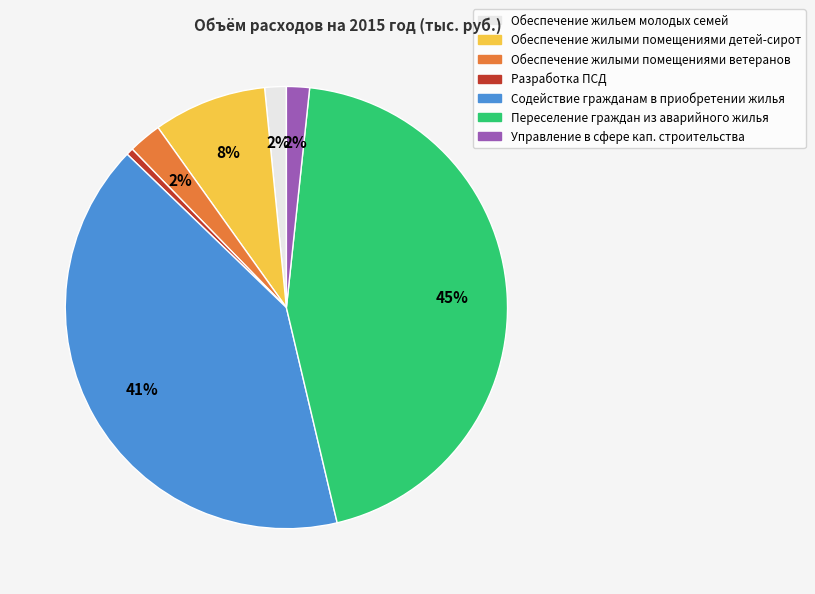

Does any single category account for the majority?

No